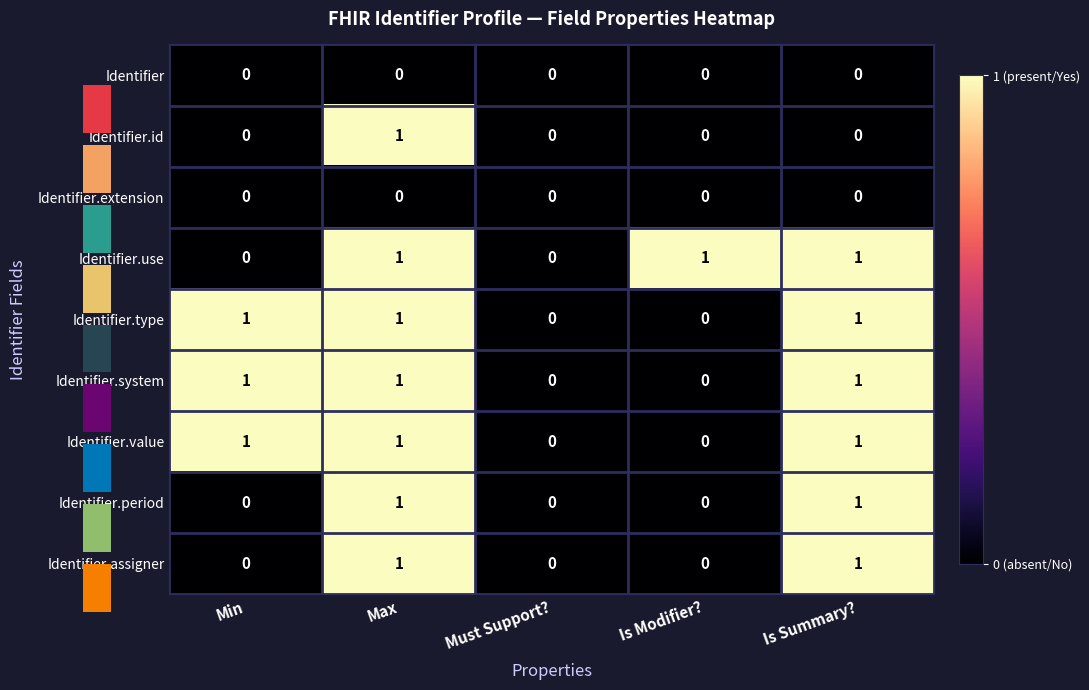

What is the difference between the maximum and minimum values in the Identifier.type series?

1